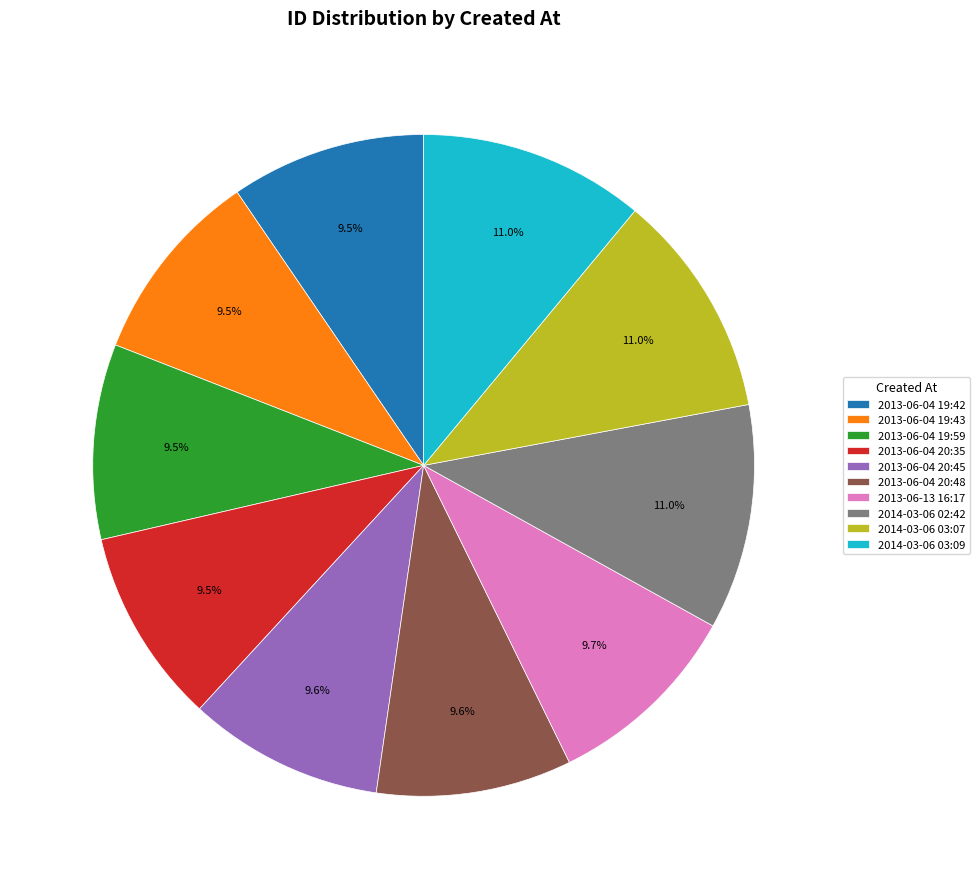

Between 2013-06-04 20:45 and 2014-03-06 03:09, which is larger?

2014-03-06 03:09